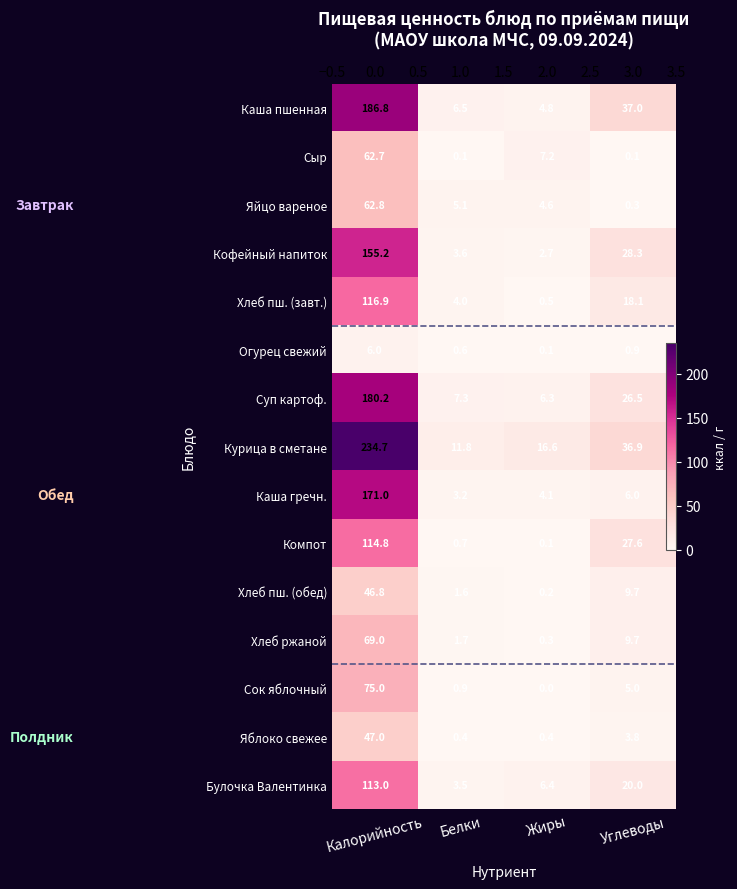

What is the maximum value for Сок яблочный?

75.0